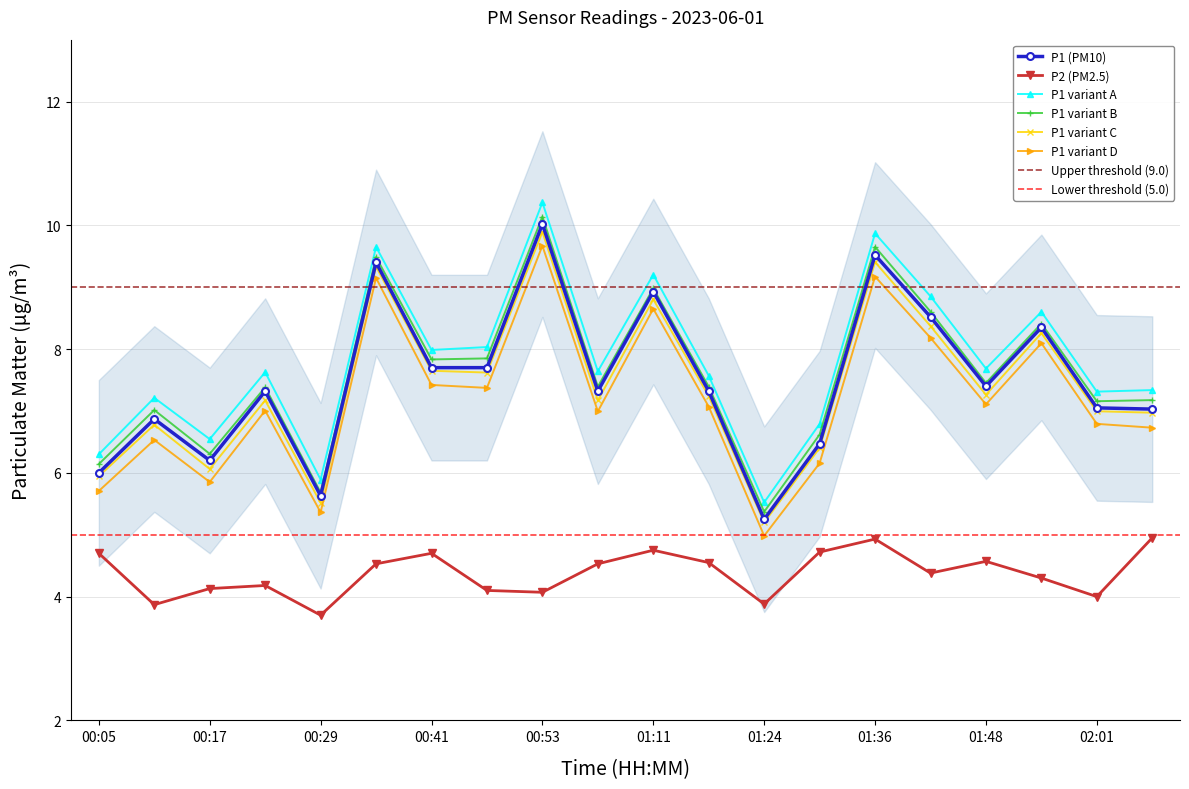

True or false: P1 (PM10) and P2 (PM2.5) intersect in this chart.

False